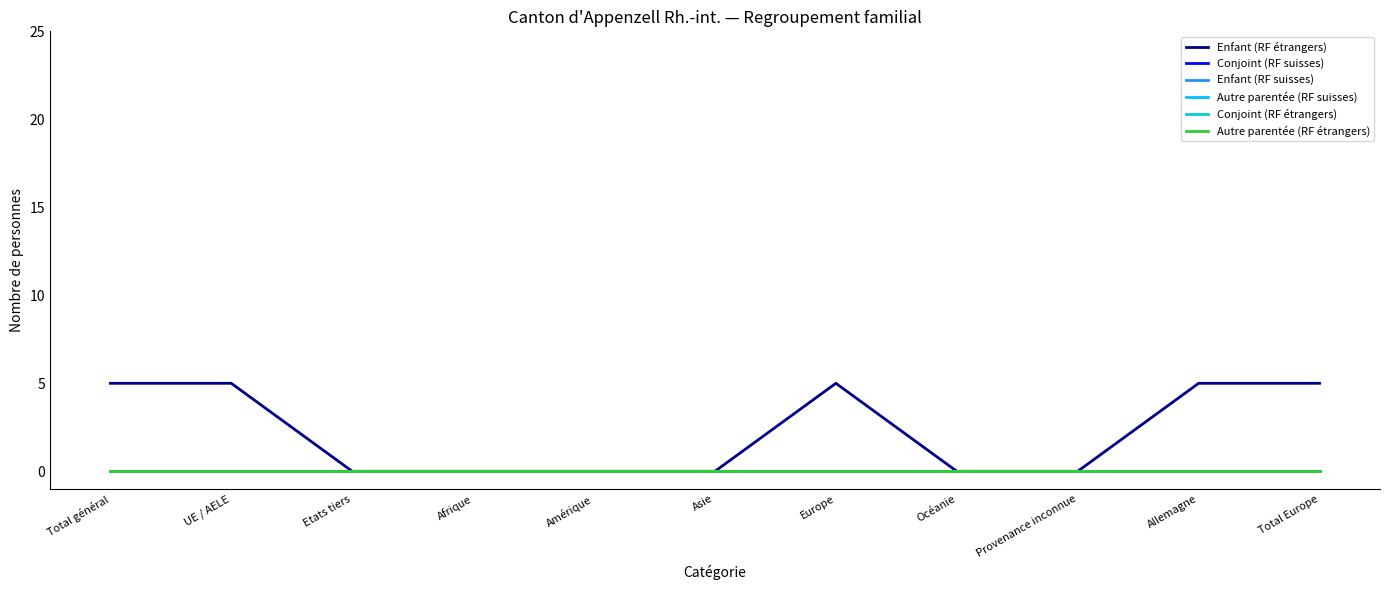

Where is Conjoint (RF suisses) nearest to the value 0?

Total général